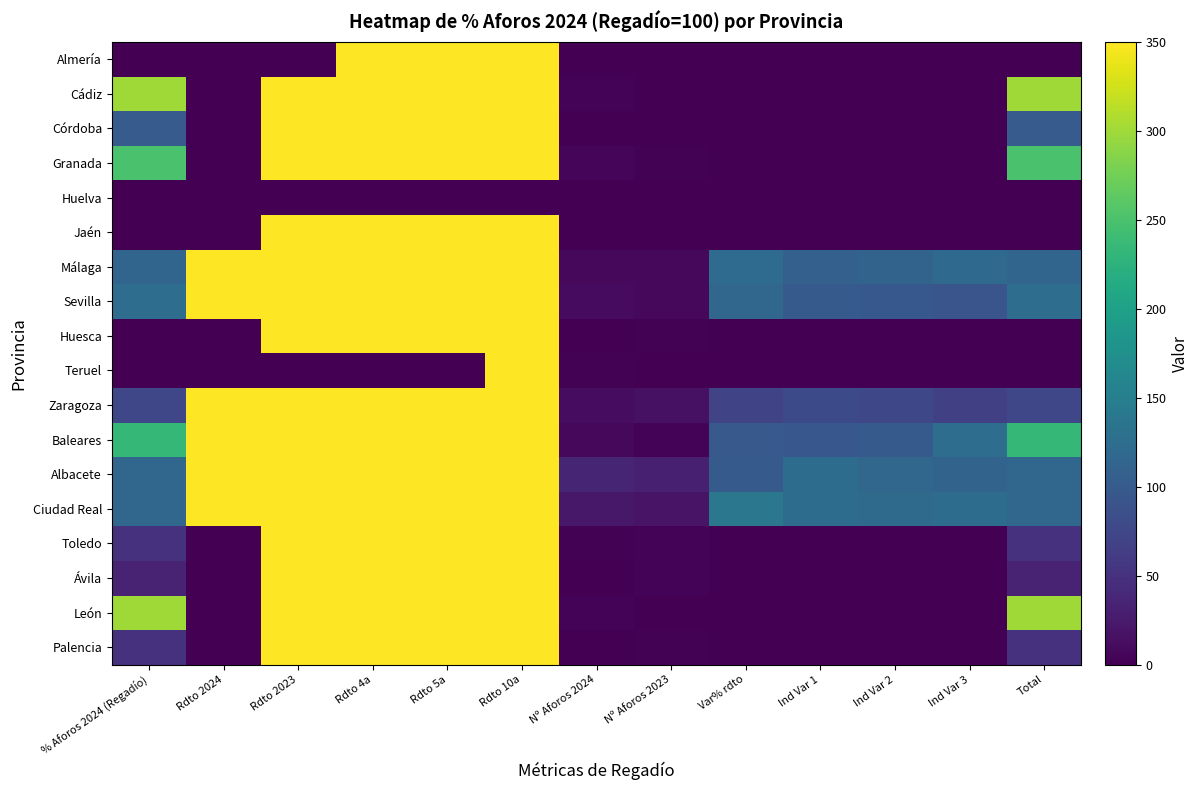

Which series has the largest range (max minus min)?

Almería